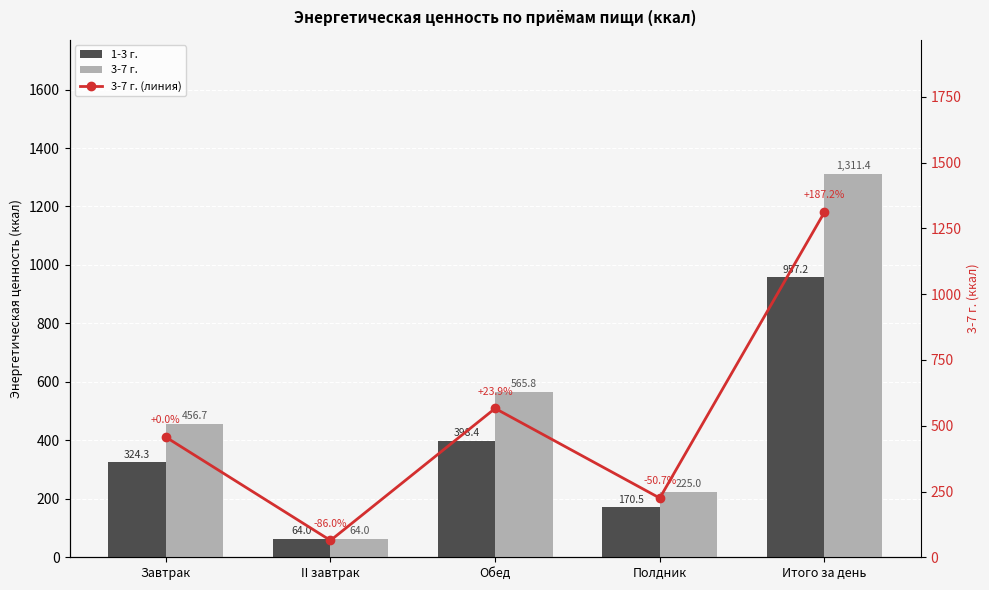

Is it true that 3-7 г. equals 227.8 at Завтрак?

False